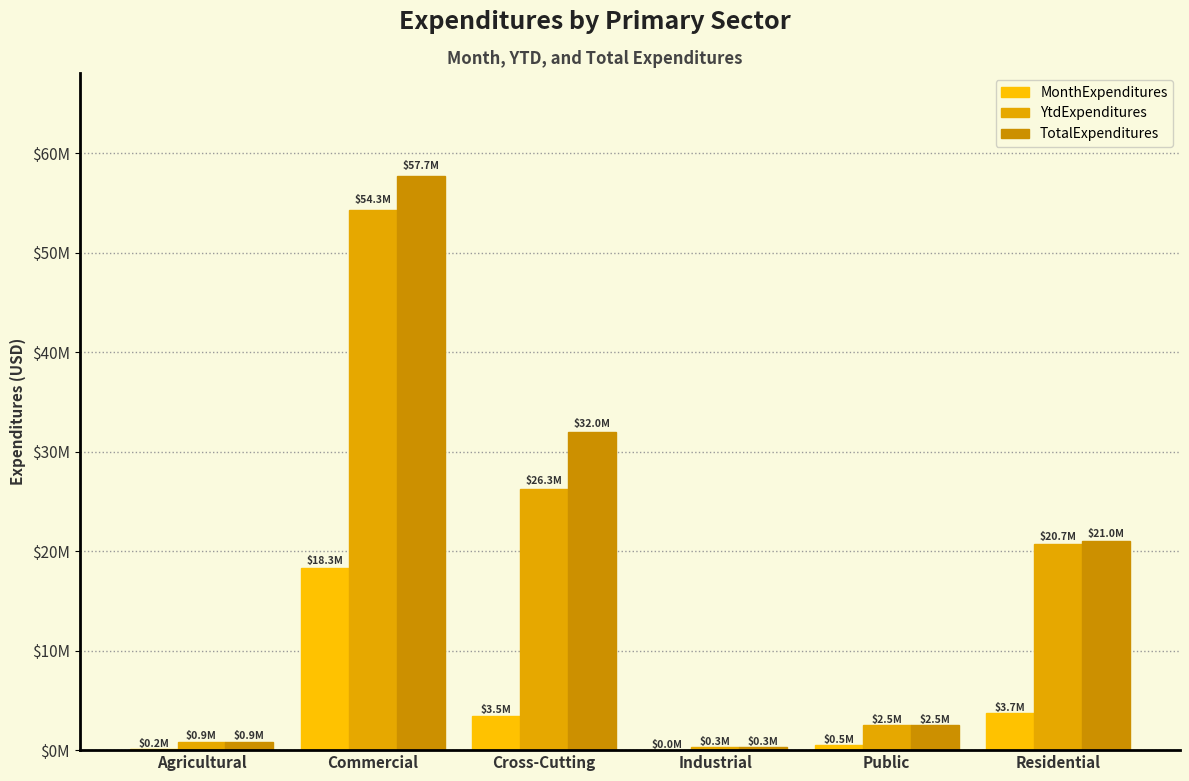

What is the sum of all YtdExpenditures values?

104926854